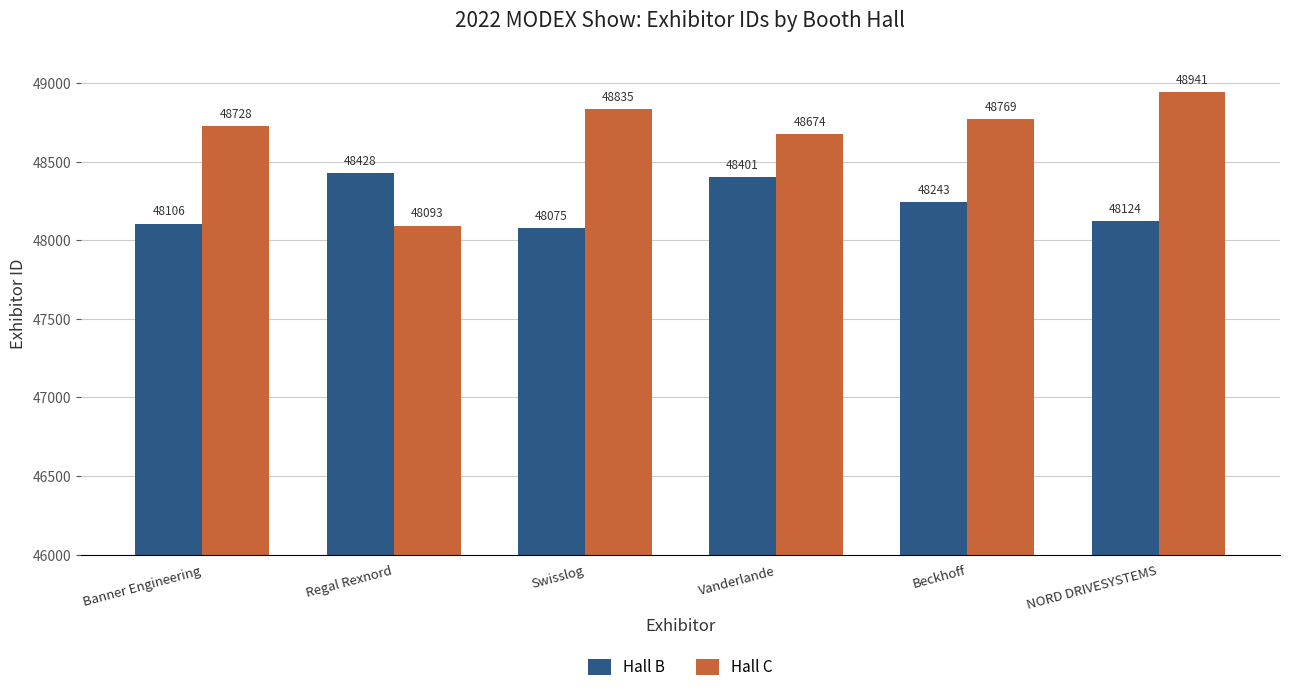

At how many categories does at least one series exceed 48421?

6